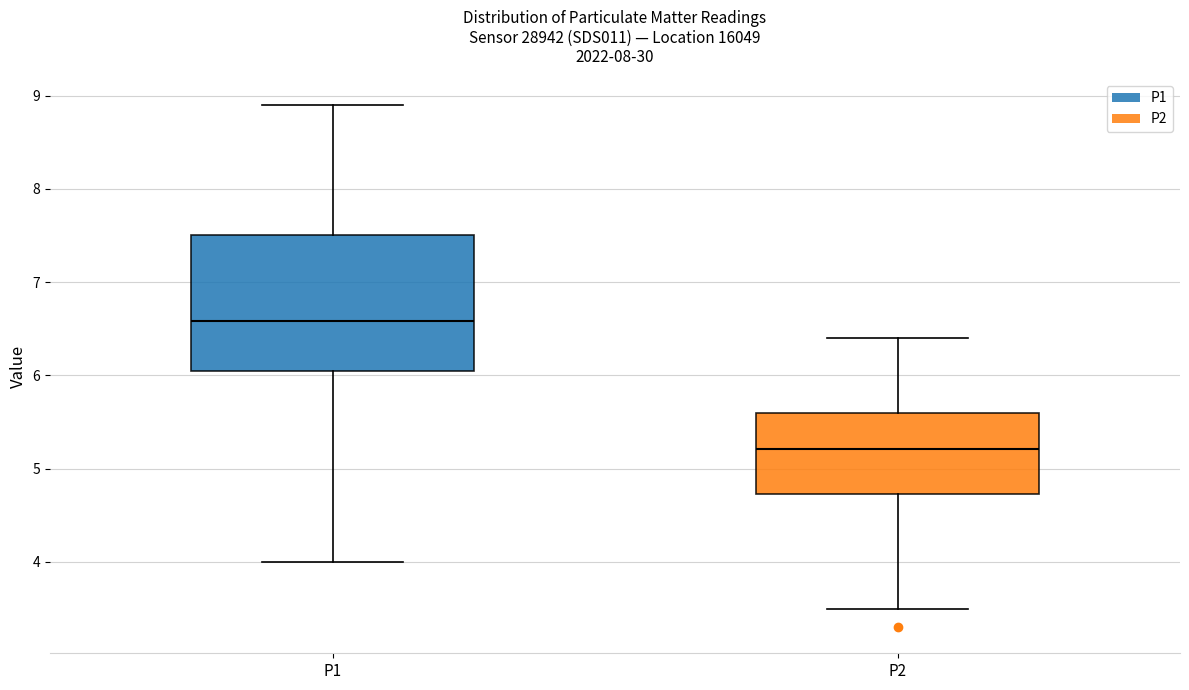

Where does the lower whisker of the box for P1 end on the y-axis? The values are not printed on the chart, so give them approximately, as read against the axis.

4.0